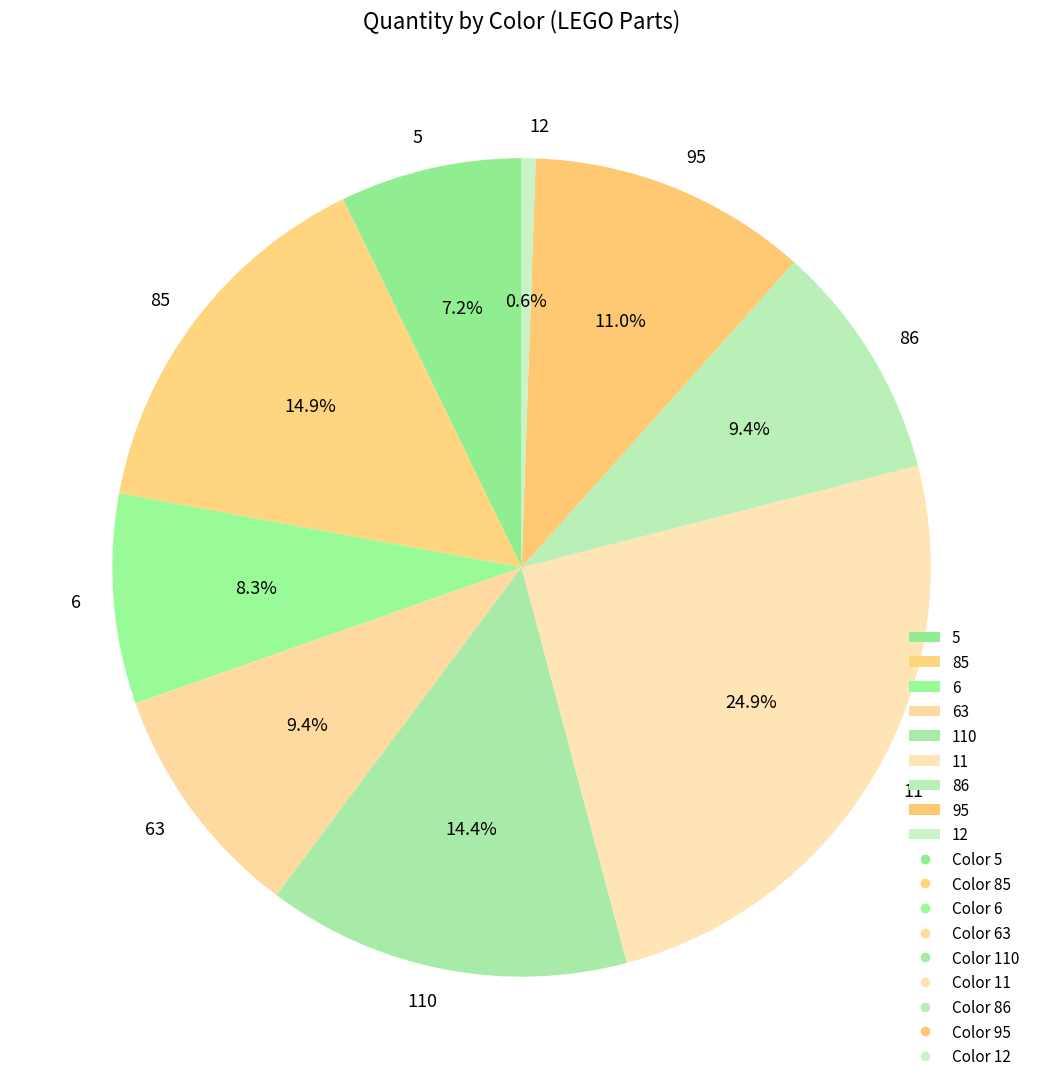

Between 85 and 11, which is larger?

11